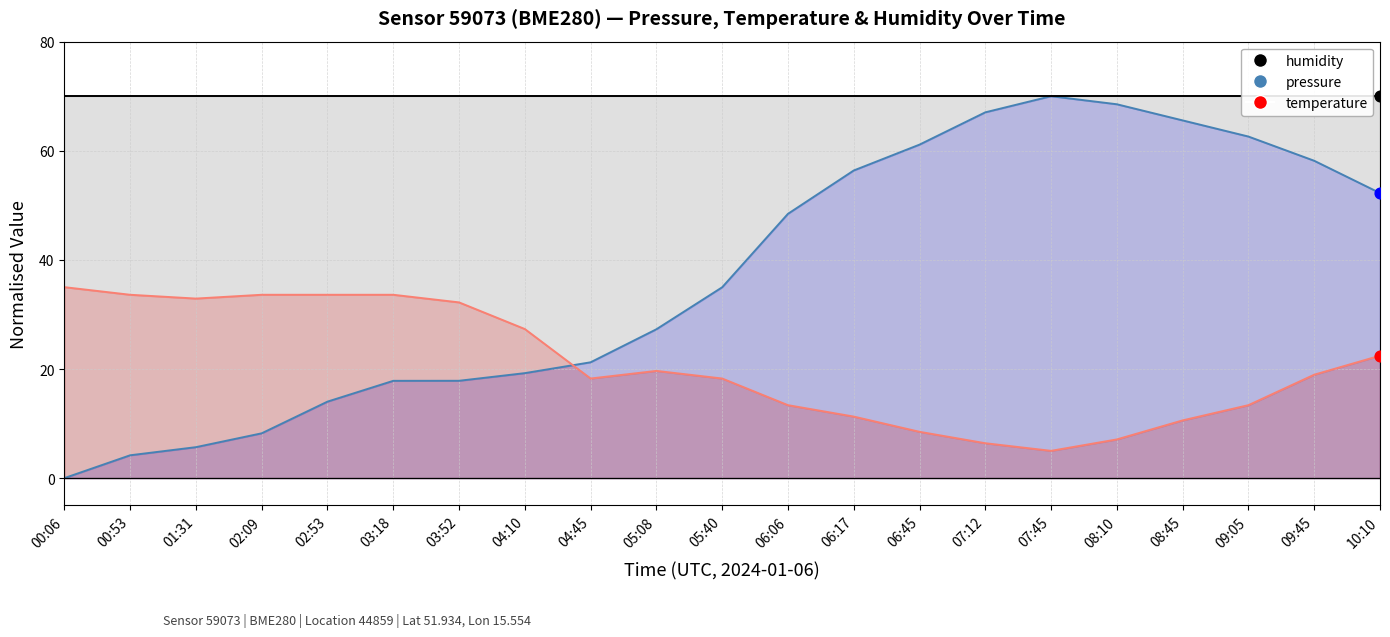

Which series has the largest Y range (max minus min)?

pressure